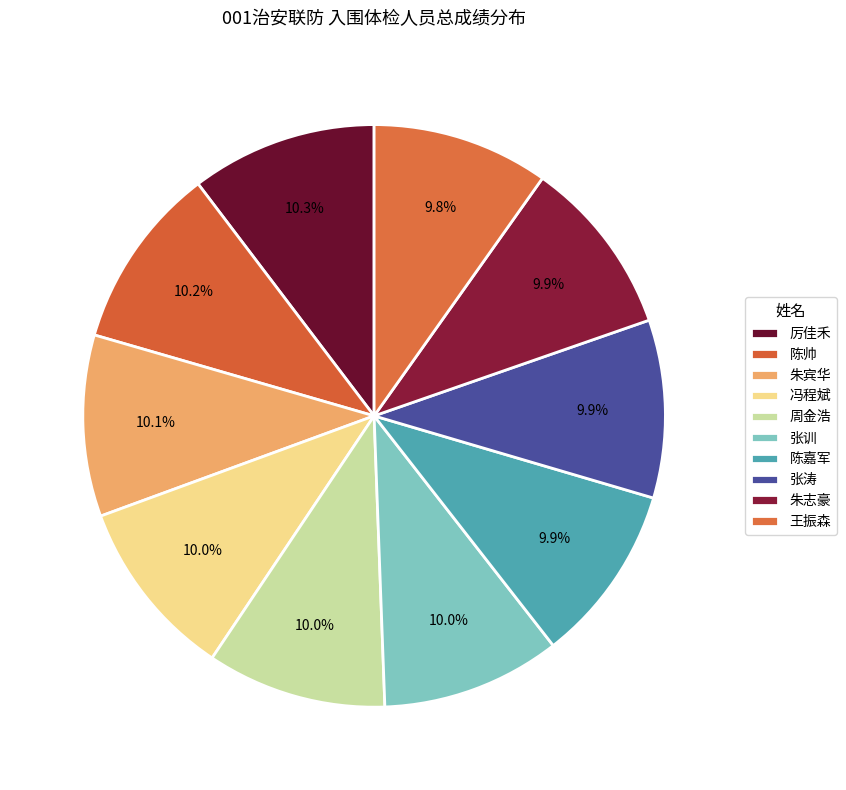

How many segments does this pie chart have?

10